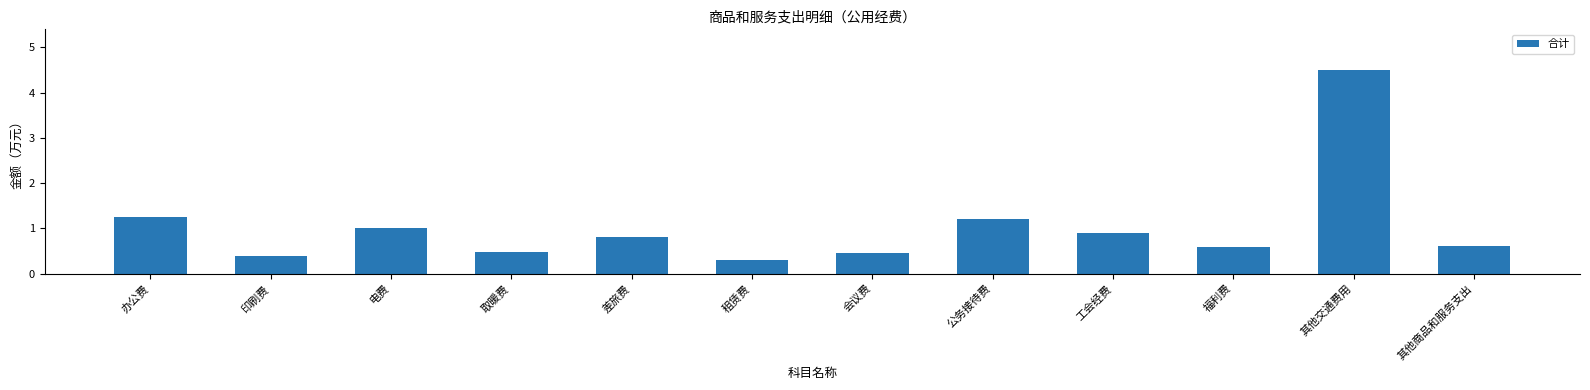

What is the sum of the values at 印刷费 and 其他交通费用?

4.9